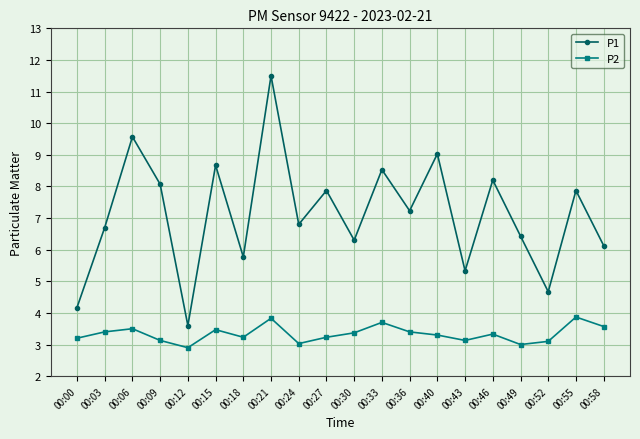

What is the value of the P2 point at the 19th from the left?

3.9